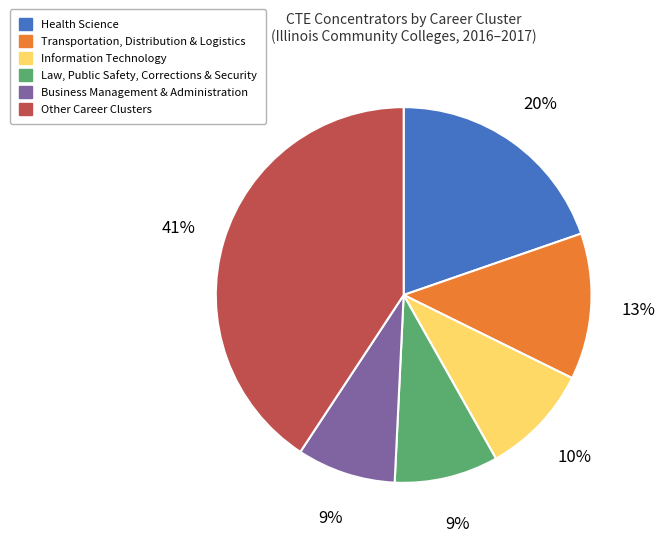

To the nearest percent, what is the average slice percentage?

17%